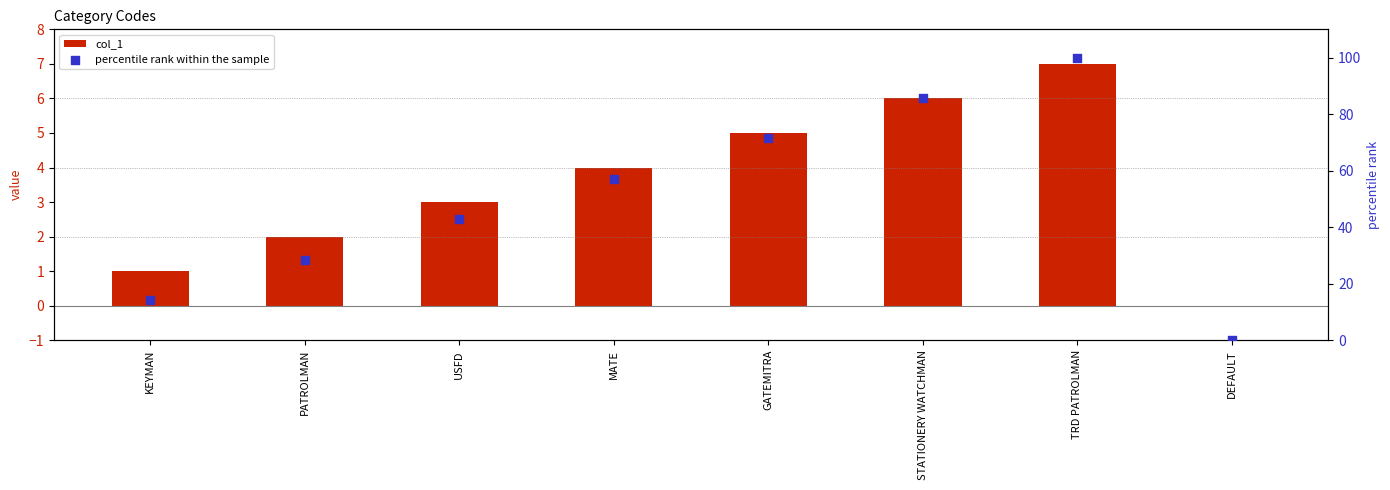

Which series has the largest total across all categories?

percentile rank within the sample